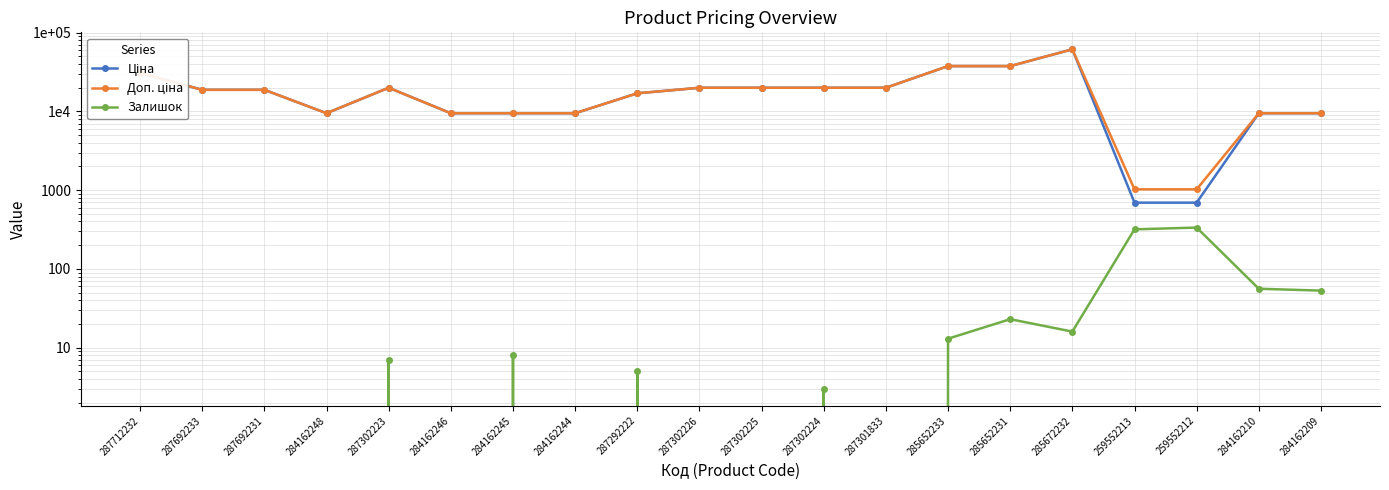

Reading right to left, list all the values displayed in this chart.

Ціна: 284162209=9480.1	284162210=9480.1	259552212=693.7	259552213=693.7	285672232=61434.3	285652231=37593.6	285652233=37593.6	287301833=19964.2	287302224=19964.2	287302225=19964.2	287302226=19964.2	287292222=16976.3	284162244=9480.1	284162245=9480.1	284162246=9480.1	287302223=19964.2	284162248=9480.1	287692231=18796.8	287692233=18796.8	287712232=30717.1
Доп. ціна: 284162209=9480.1	284162210=9480.1	259552212=1024.6	259552213=1024.6	285672232=61434.3	285652231=37593.6	285652233=37593.6	287301833=19964.2	287302224=19964.2	287302225=19964.2	287302226=19964.2	287292222=16976.3	284162244=9480.1	284162245=9480.1	284162246=9480.1	287302223=19964.2	284162248=9480.1	287692231=18796.8	287692233=18796.8	287712232=30717.1
Залишок: 284162209=53.0	284162210=56.0	259552212=335.0	259552213=318.0	285672232=16.0	285652231=23.0	285652233=13.0	287301833=0.0	287302224=3.0	287302225=0.0	287302226=0.0	287292222=5.0	284162244=0.0	284162245=8.0	284162246=0.0	287302223=7.0	284162248=0.0	287692231=0.0	287692233=0.0	287712232=0.0